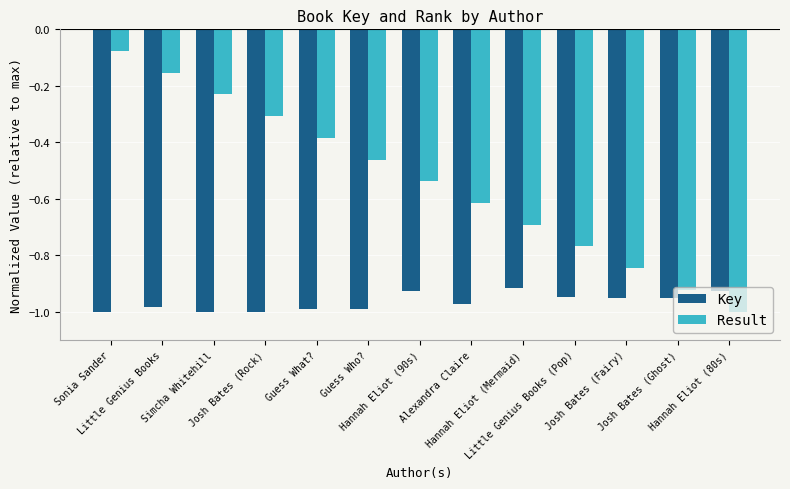

List the series in order of their overall mean, highest first.

Result, Key